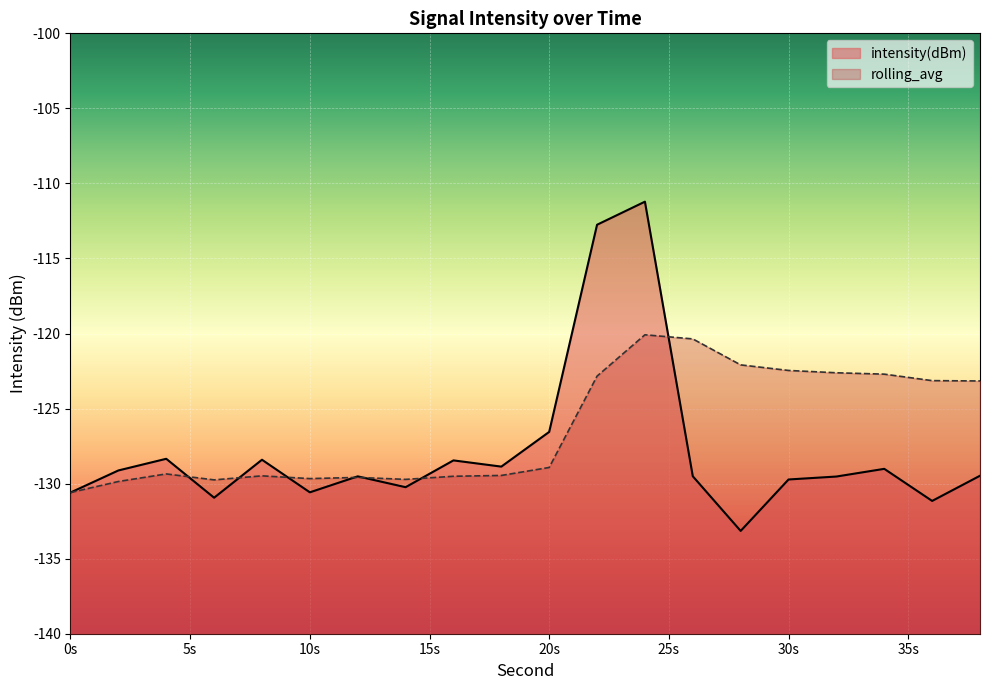

How many lines are shown in the chart?

2